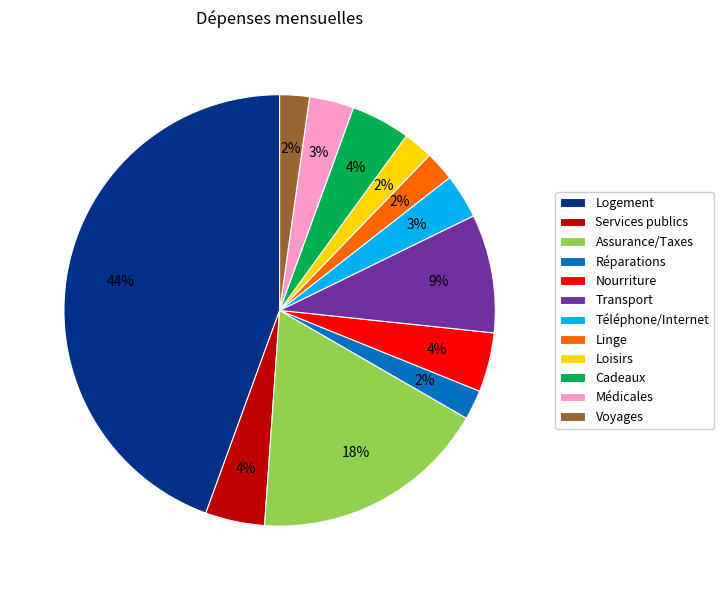

Between Médicales and Linge, which is larger?

Médicales